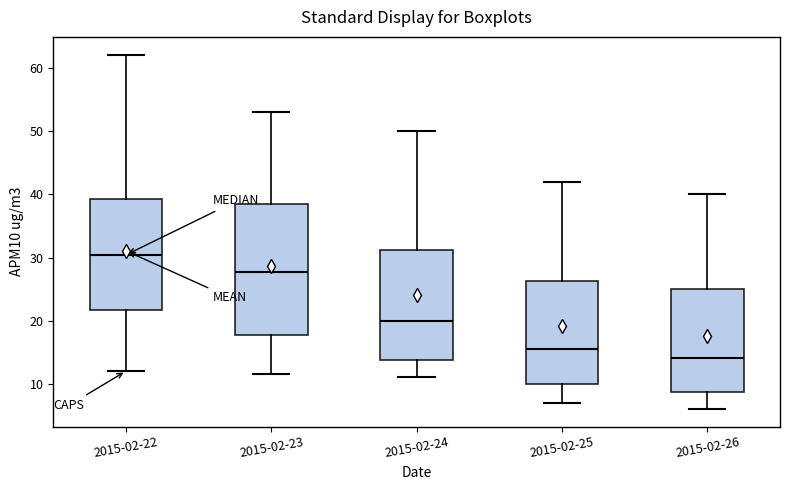

Reading left to right, transcribe this box plot: for each box, give where its median line is, the range the box spans, and where its two whiskers end, as read against the y-axis. The values are not printed on the chart, so give them approximately, as read against the axis.

2015-02-22: median 30, box 22 to 39, whiskers 12 to 62
2015-02-23: median 28, box 18 to 39, whiskers 12 to 53
2015-02-24: median 20, box 14 to 31, whiskers 11 to 50
2015-02-25: median 16, box 10 to 26, whiskers 7 to 42
2015-02-26: median 14, box 9 to 25, whiskers 6 to 40